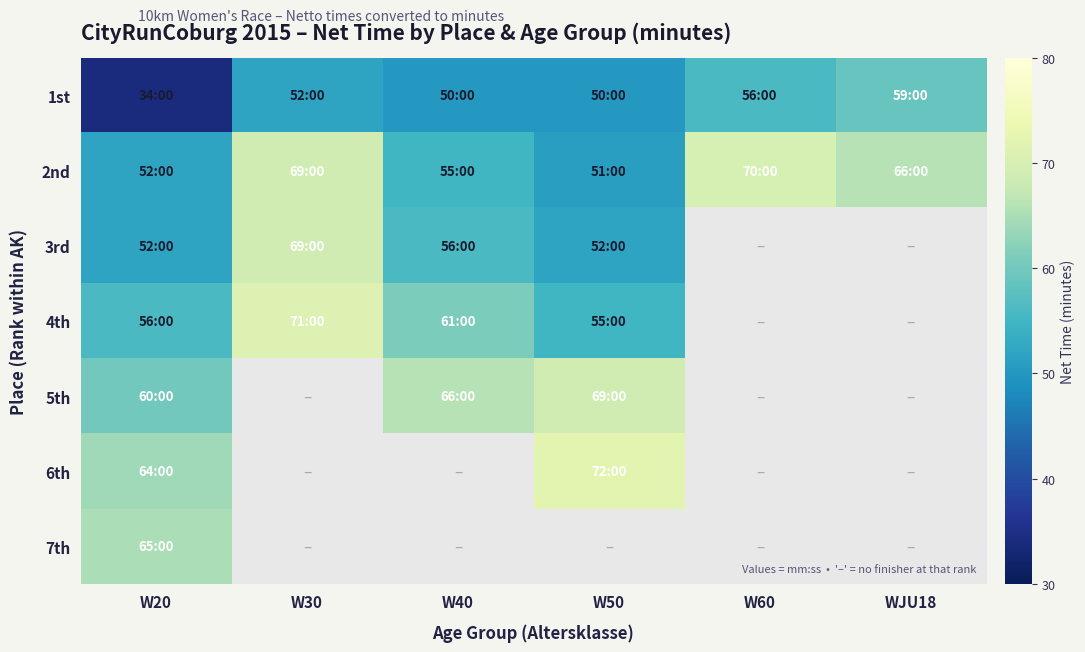

Rank the series by their maximum value, from highest to lowest.

6th, 4th, 2nd, 3rd, 5th, 7th, 1st